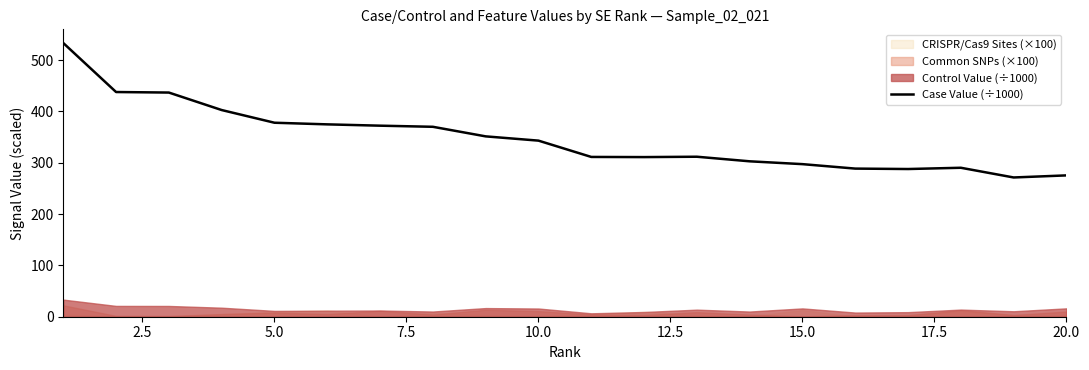

What is the highest value of the Case Value (÷1000) series?

533.2